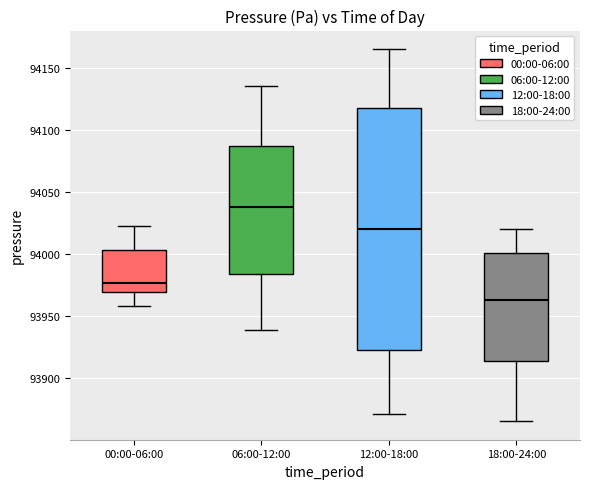

Reading left to right, read every box against the y-axis: the position of its median line, the range the box covers, and the ends of its whiskers. The values are not printed on the chart, so give them approximately, as read against the axis.

00:00-06:00: median 93975, box 93970 to 94005, whiskers 93960 to 94025
06:00-12:00: median 94040, box 93985 to 94085, whiskers 93940 to 94135
12:00-18:00: median 94020, box 93925 to 94120, whiskers 93870 to 94165
18:00-24:00: median 93965, box 93915 to 94000, whiskers 93865 to 94020